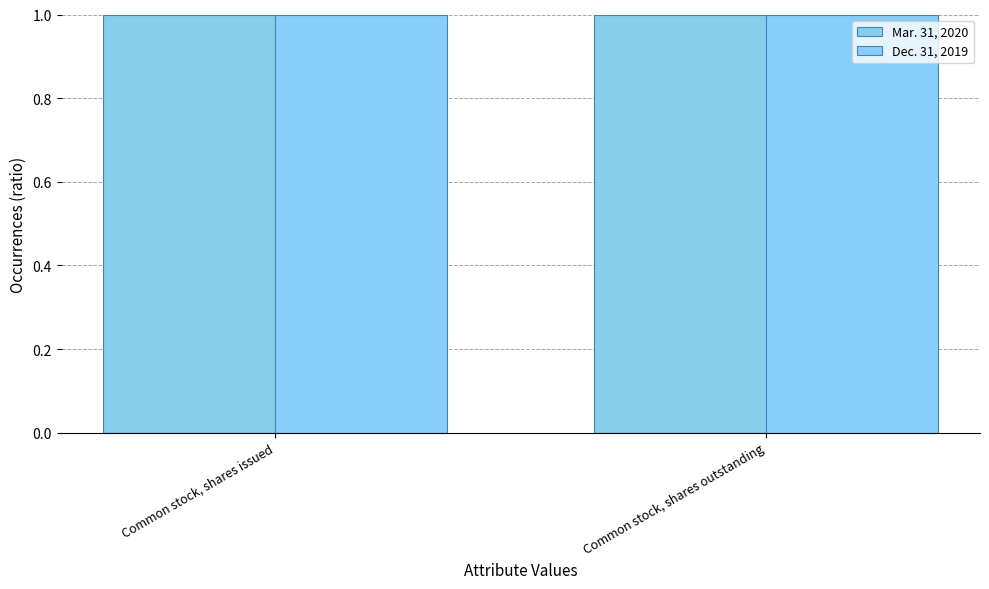

The value of Mar. 31, 2020 at Common stock, shares outstanding is 1.4. True or false?

False